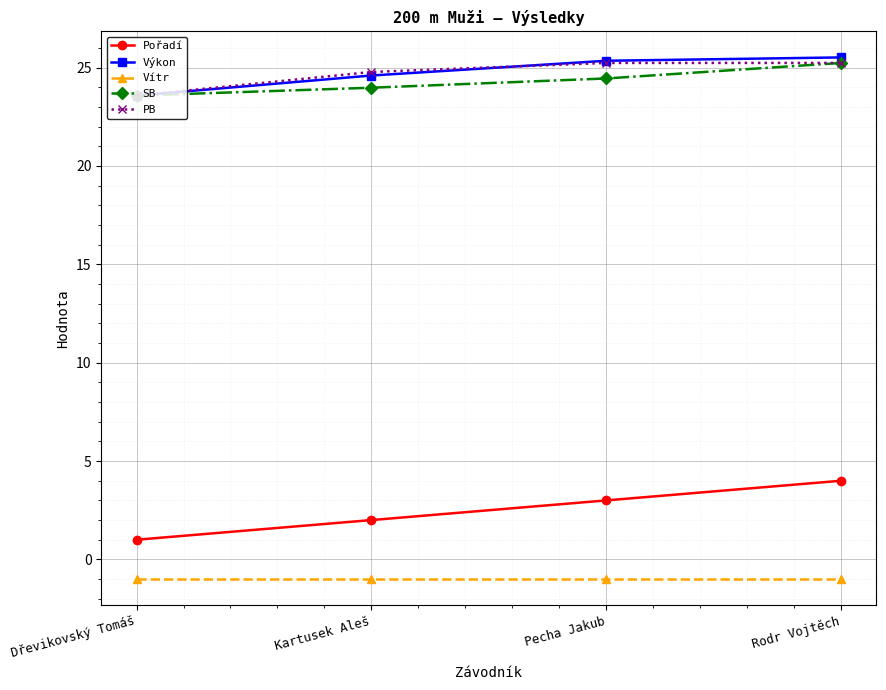

What position from the left is Kartusek Aleš?

2